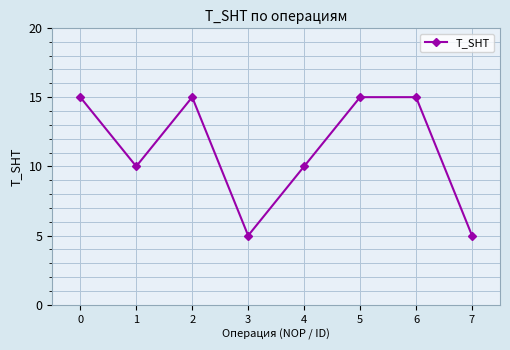

Approximately how many times larger is the value at 7 compared to 0?

0.3